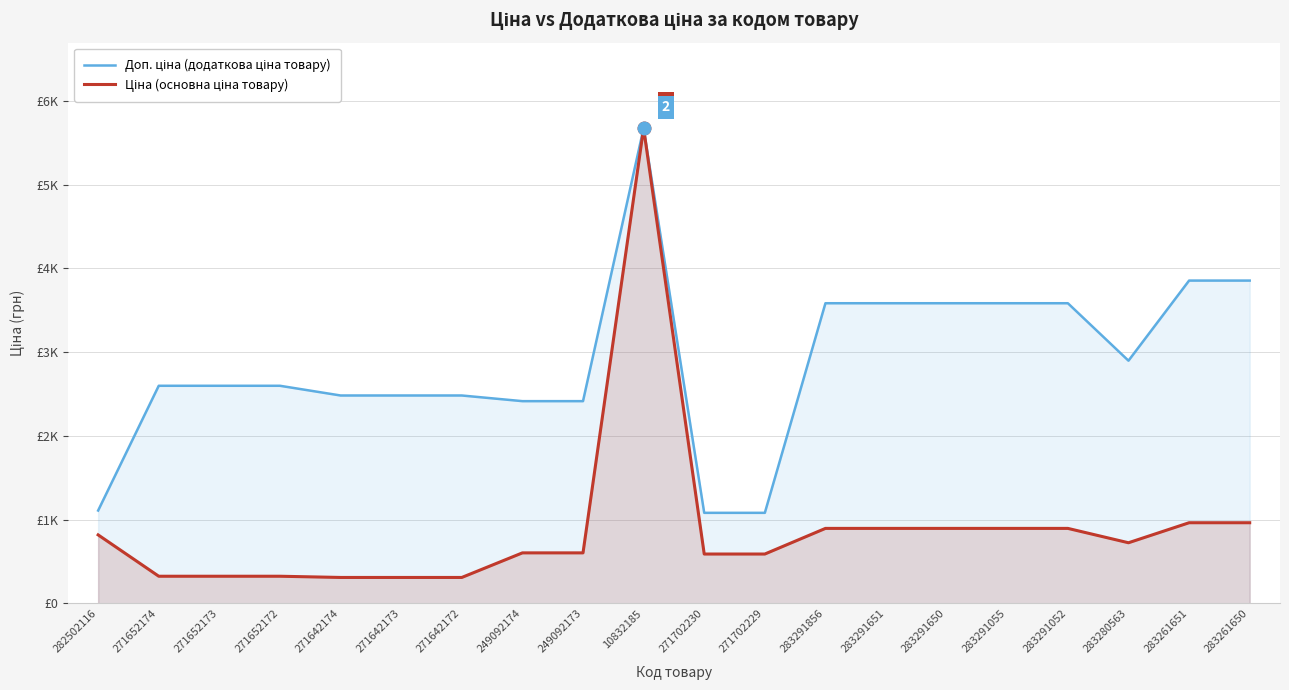

In Ціна (основна ціна товару), how many points are lower than both neighbors (excluding endpoints)?

1